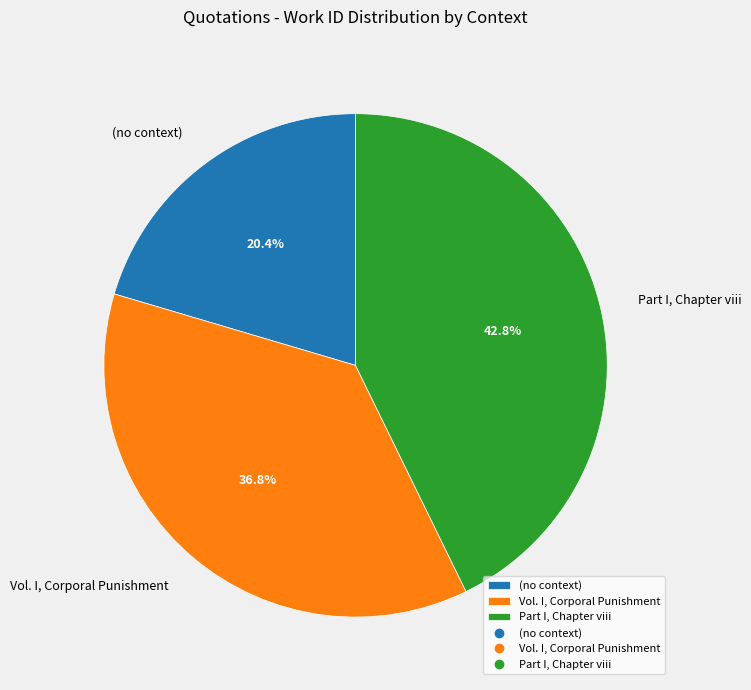

To the nearest percent, what is the difference between the largest and smallest slice percentages?

22%